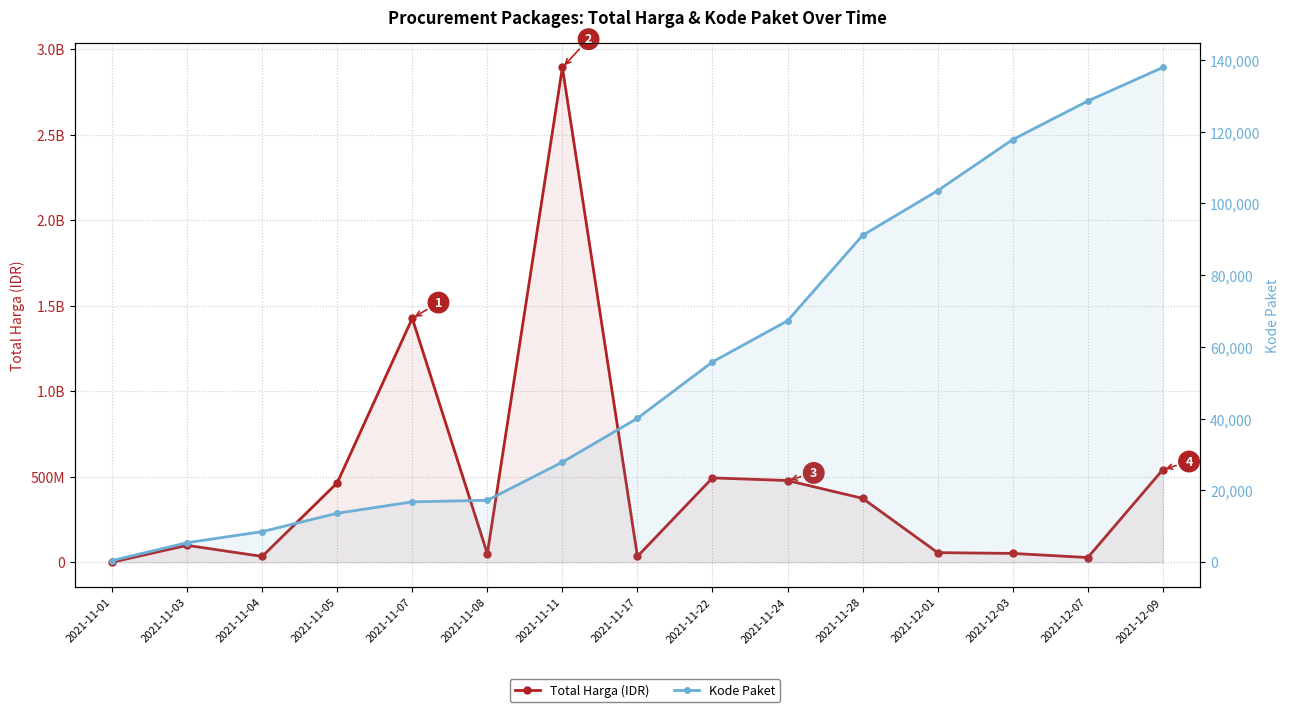

Which category has the lowest value in the Total Harga (IDR) series?

2021-11-01